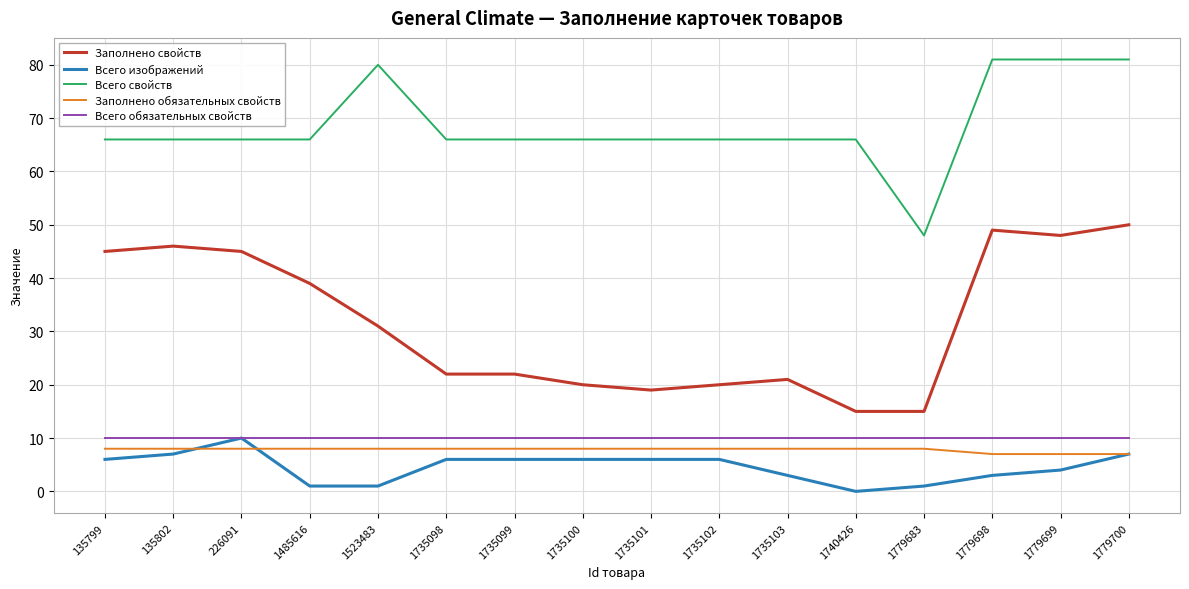

What is the difference between the highest and lowest values at 1779699?

77